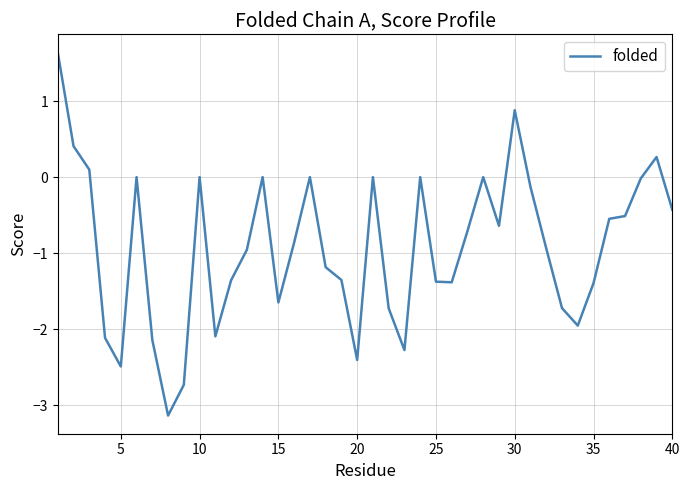

What is the smallest value displayed?

-3.1